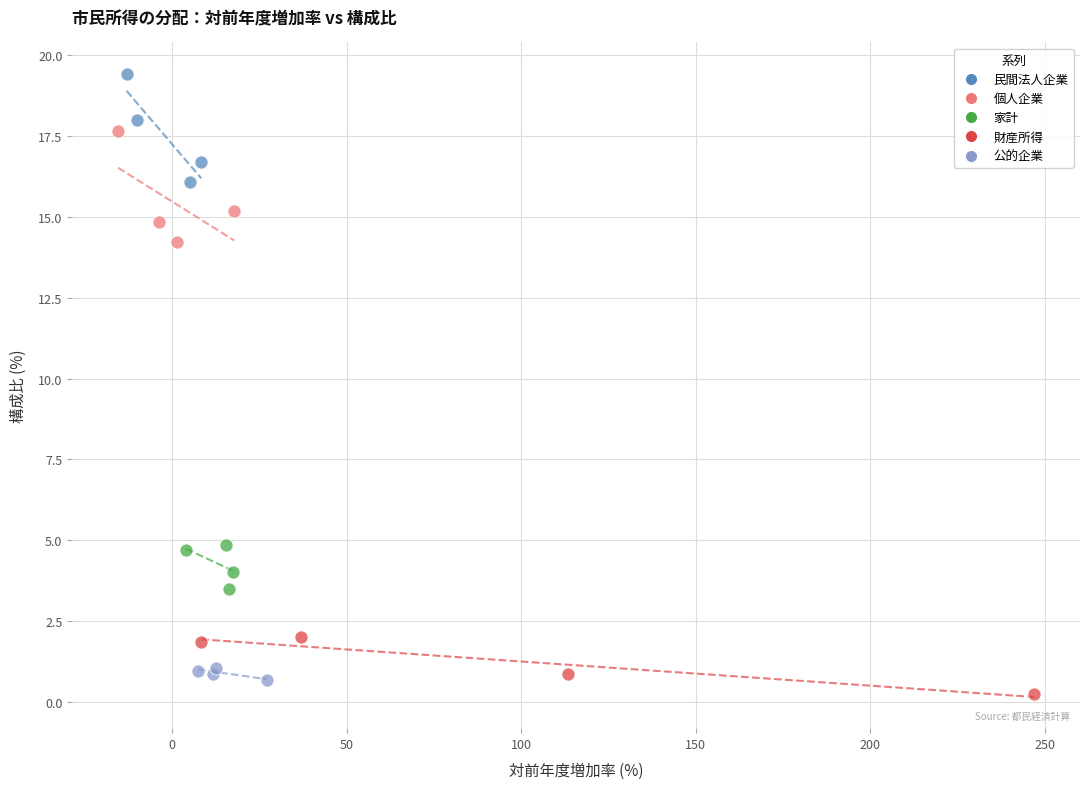

What are all the series names shown in the legend?

民間法人企業, 個人企業, 家計, 財産所得, 公的企業